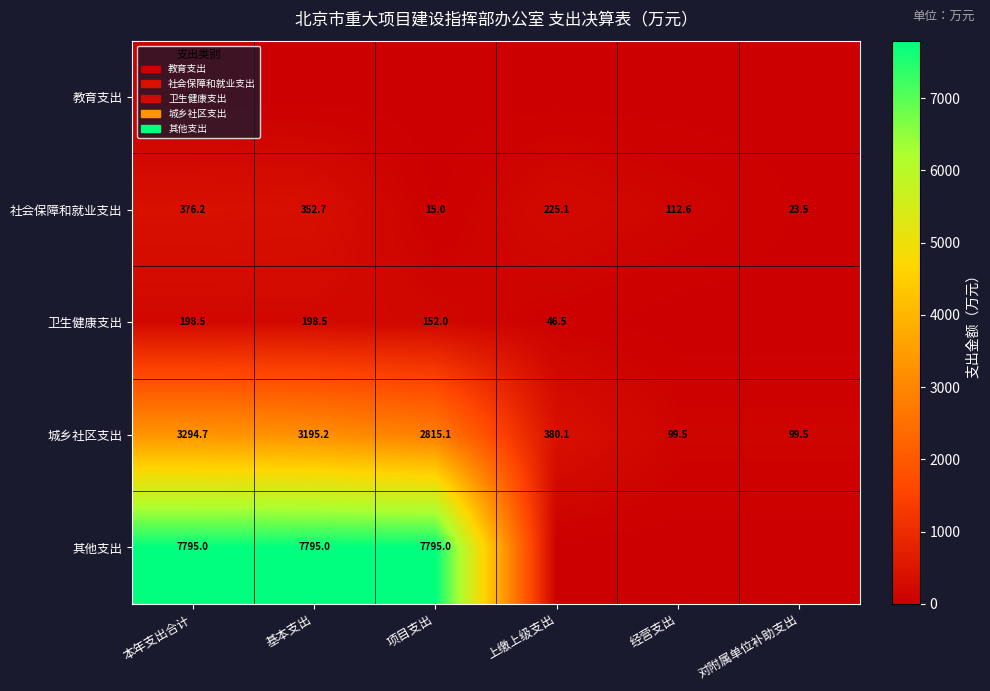

Read the 社会保障和就业支出 value at 上缴上级支出.

225.1